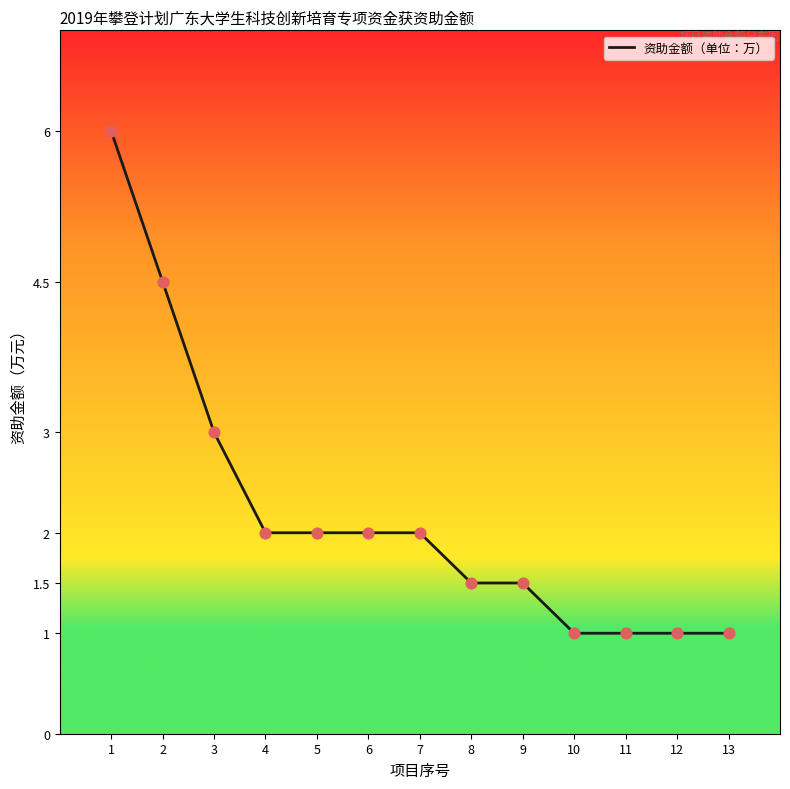

Which has a higher value, 9 or 12?

9